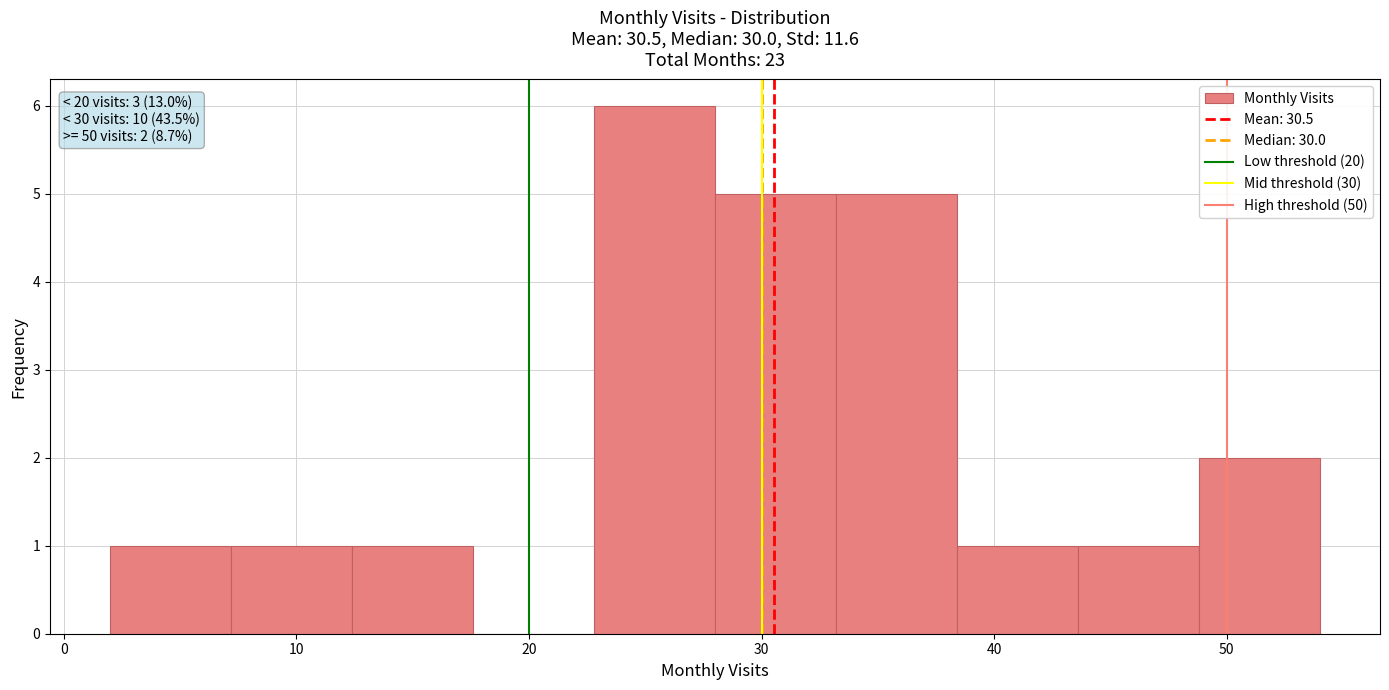

Which range on the x-axis has the tallest bar?

22.8 to 28.0